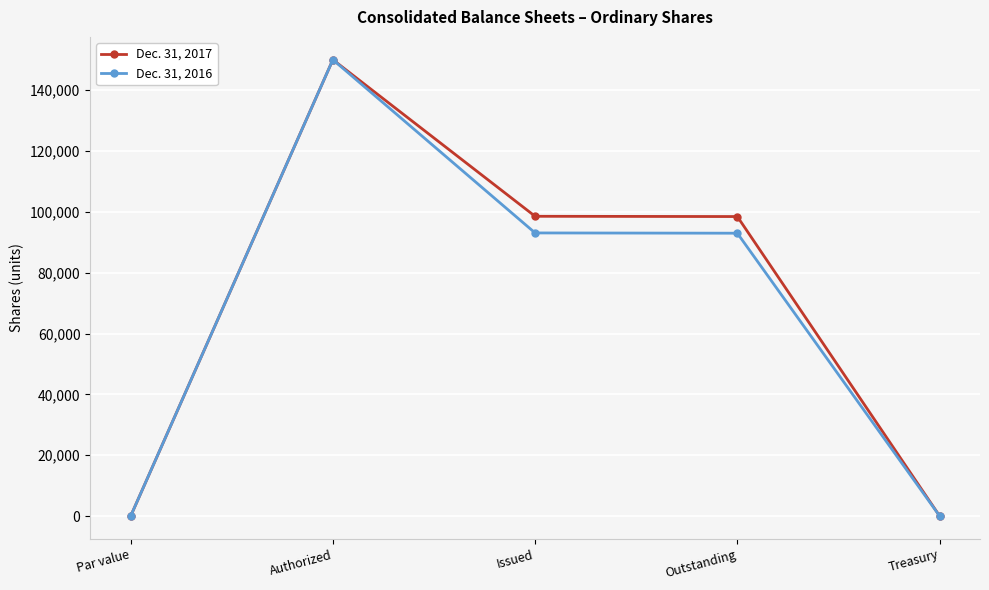

What is the maximum value shown in the chart?

150000